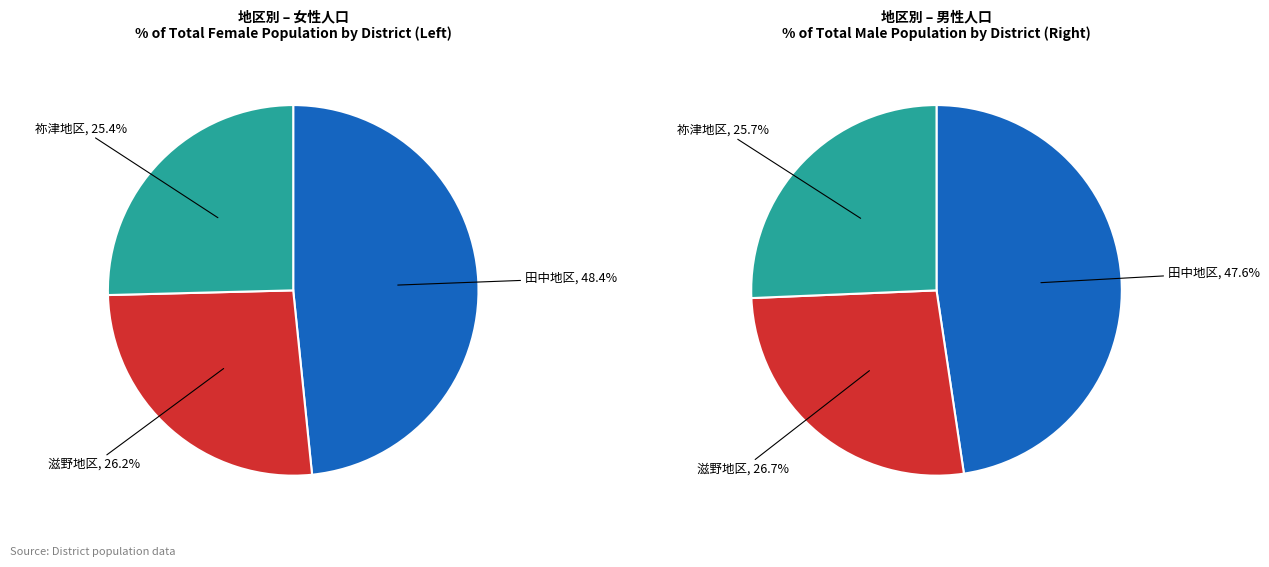

Is it true that 田中地区 is 47% of the pie?

False